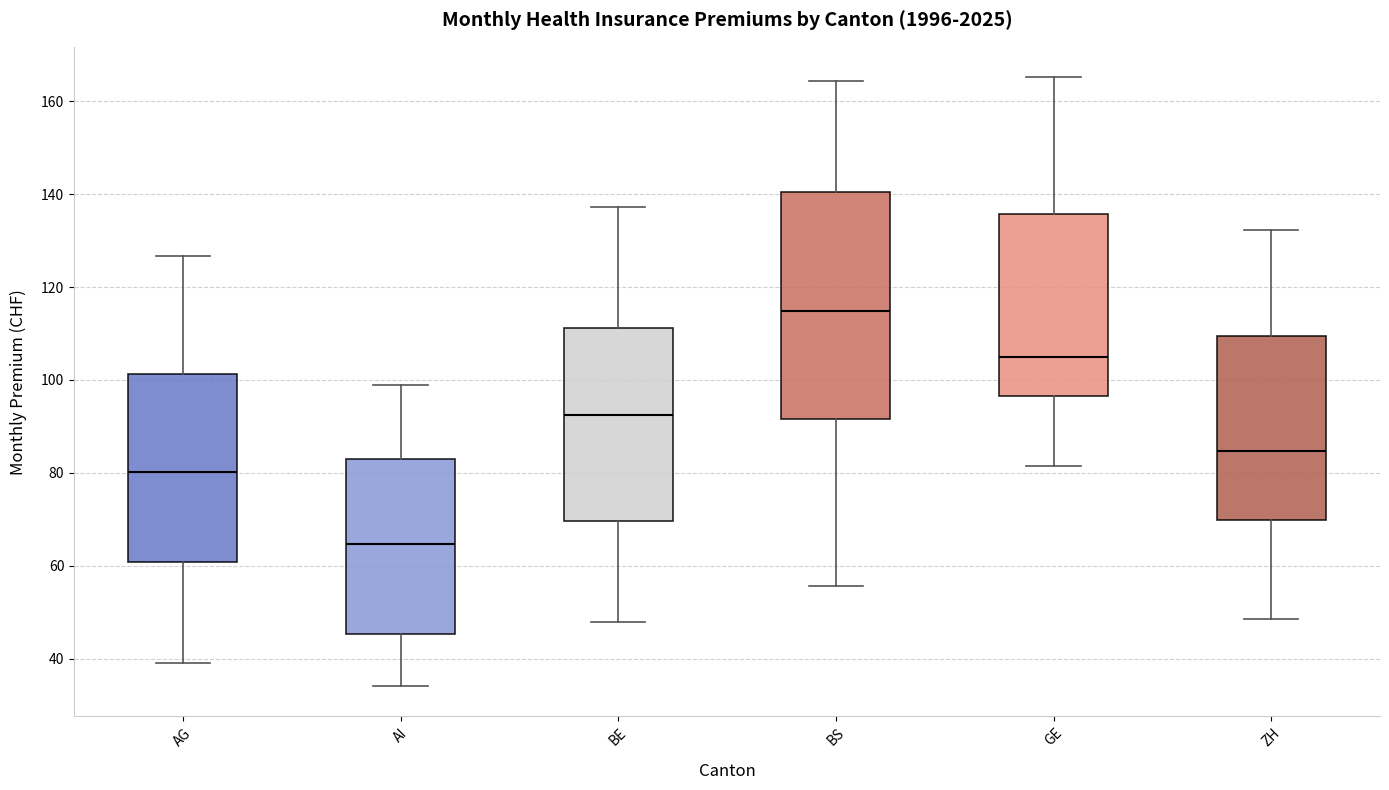

Where is the upper edge of the box for BS on the y-axis? The values are not printed on the chart, so give them approximately, as read against the axis.

140